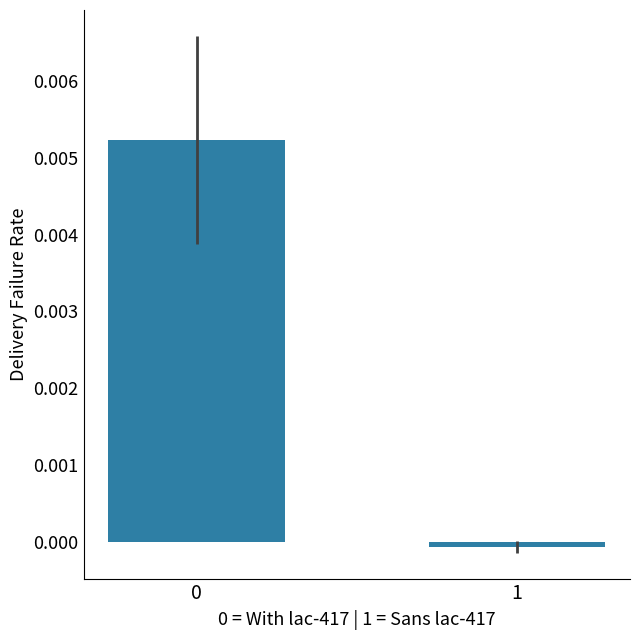

The value at 1 is -0.0. True or false?

True